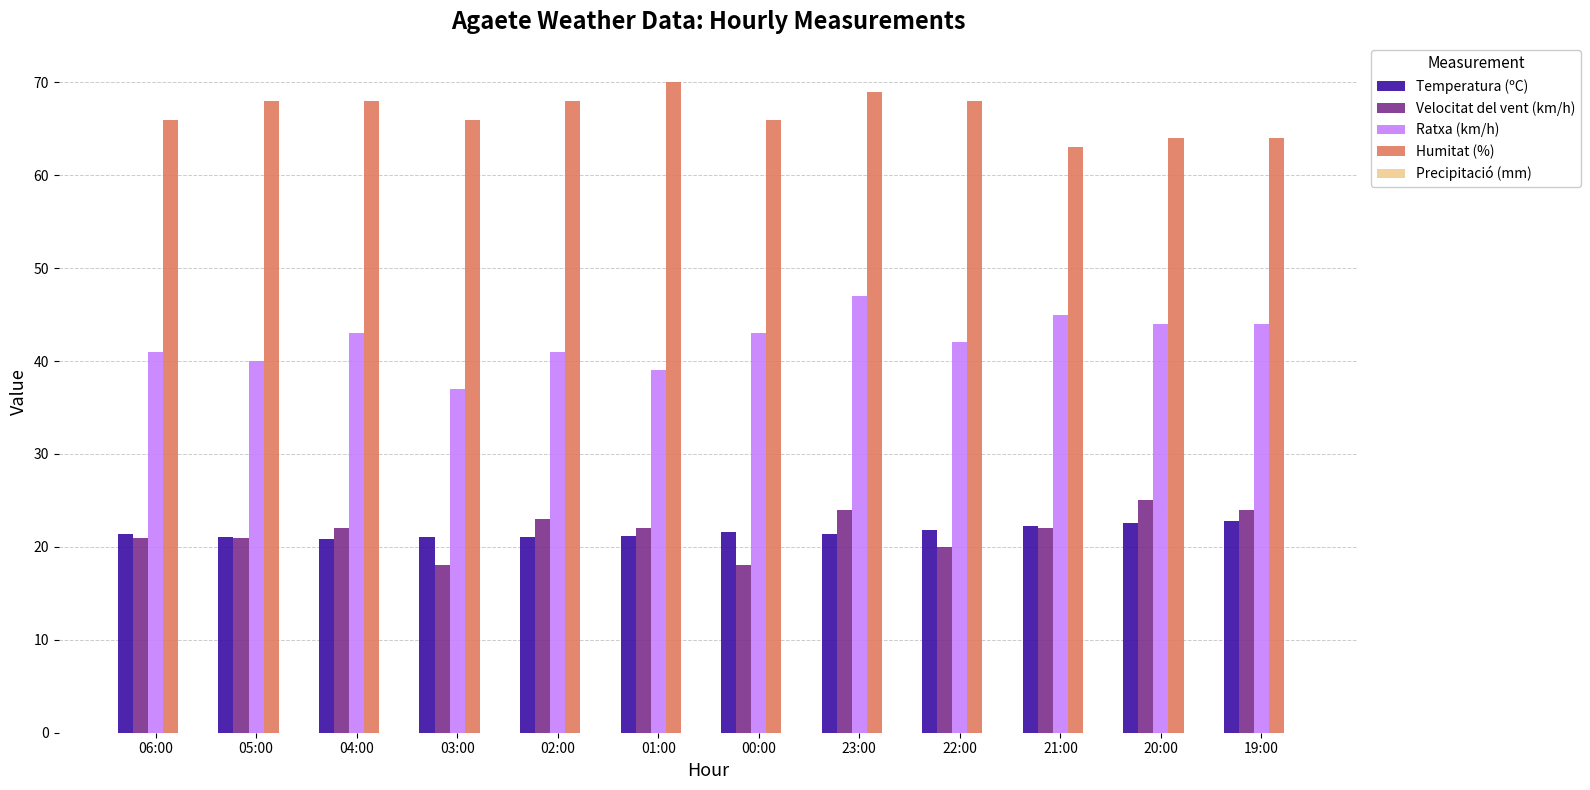

The Temperatura (ºC) series shows 9.2 at 20:00. True or false?

False